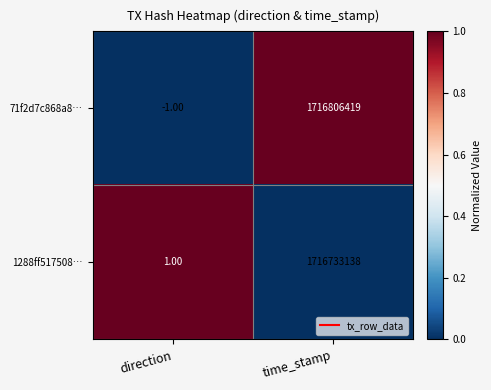

What is the difference between the highest and lowest values at time_stamp?

73281